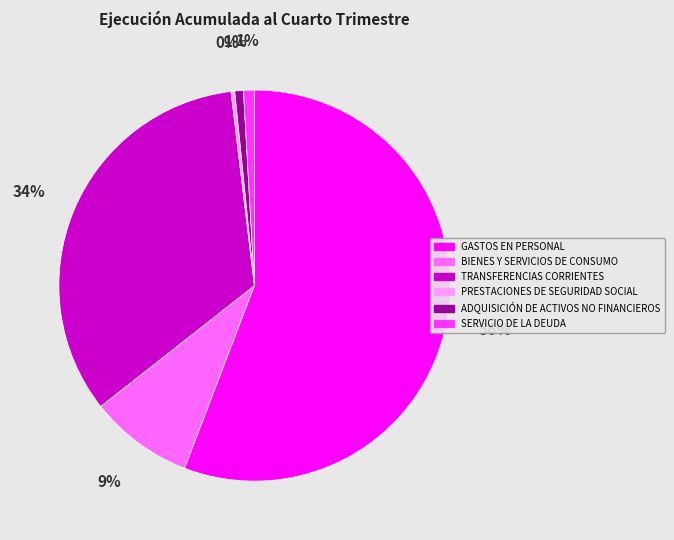

Which slice is the largest?

GASTOS EN PERSONAL